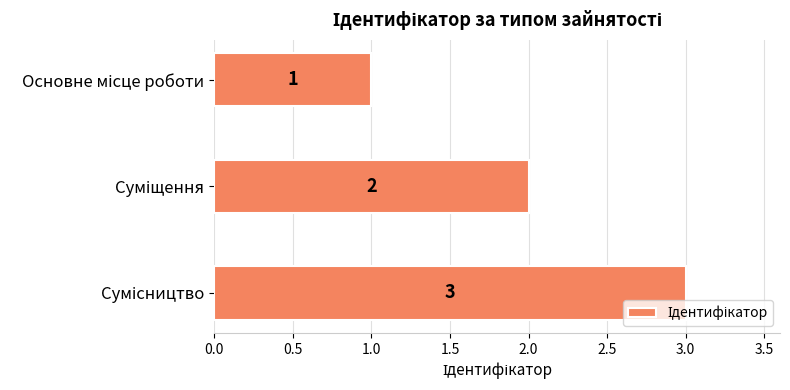

How many series are shown in this chart?

1